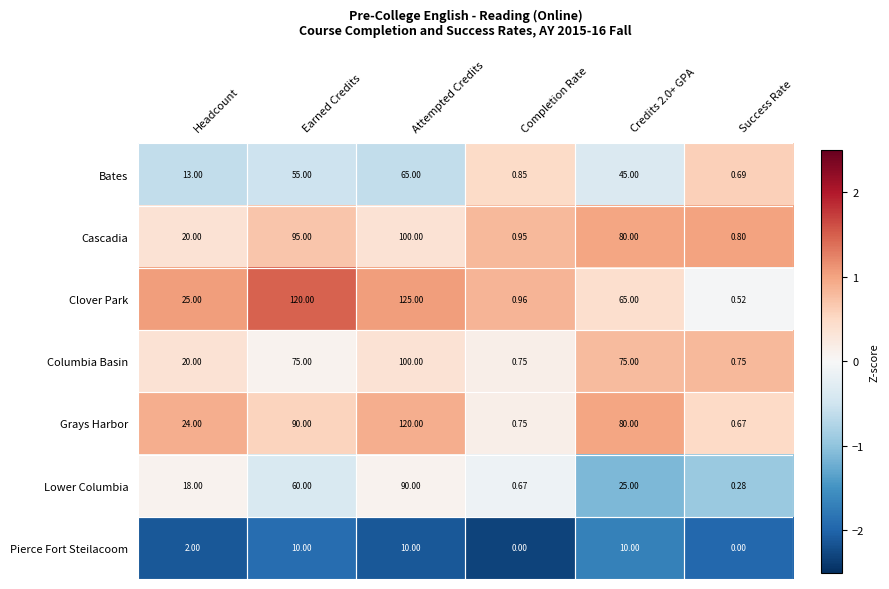

Count the number of categories in the chart.

6